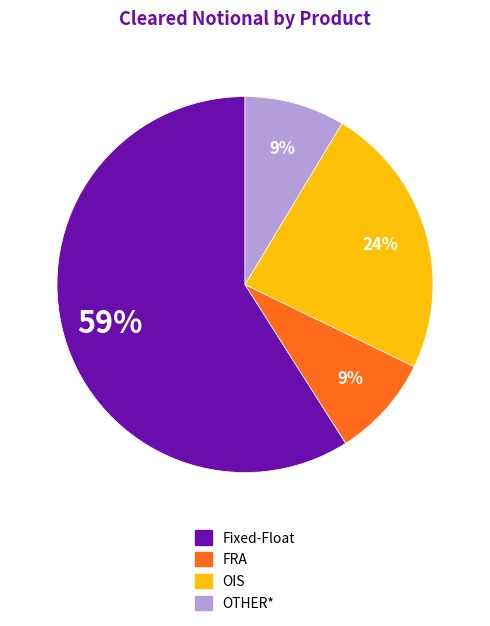

Is OIS the majority of the pie?

No